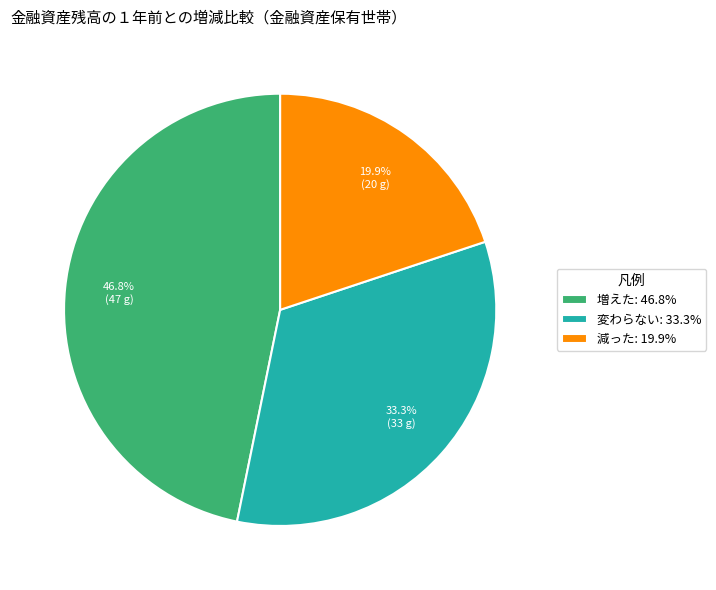

Approximately how many times larger is the value at 減った: 19.9% compared to 変わらない: 33.3%?

0.6